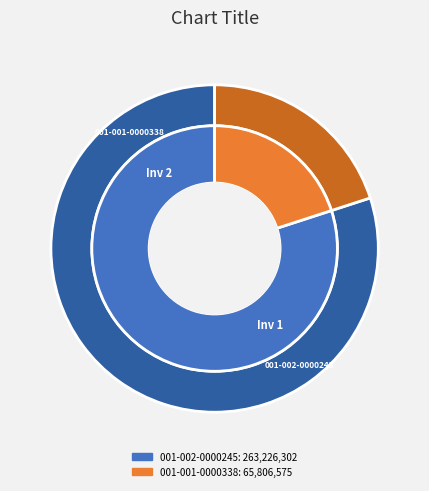

What percentage is NOT represented by 001-001-0000338?

80.0%